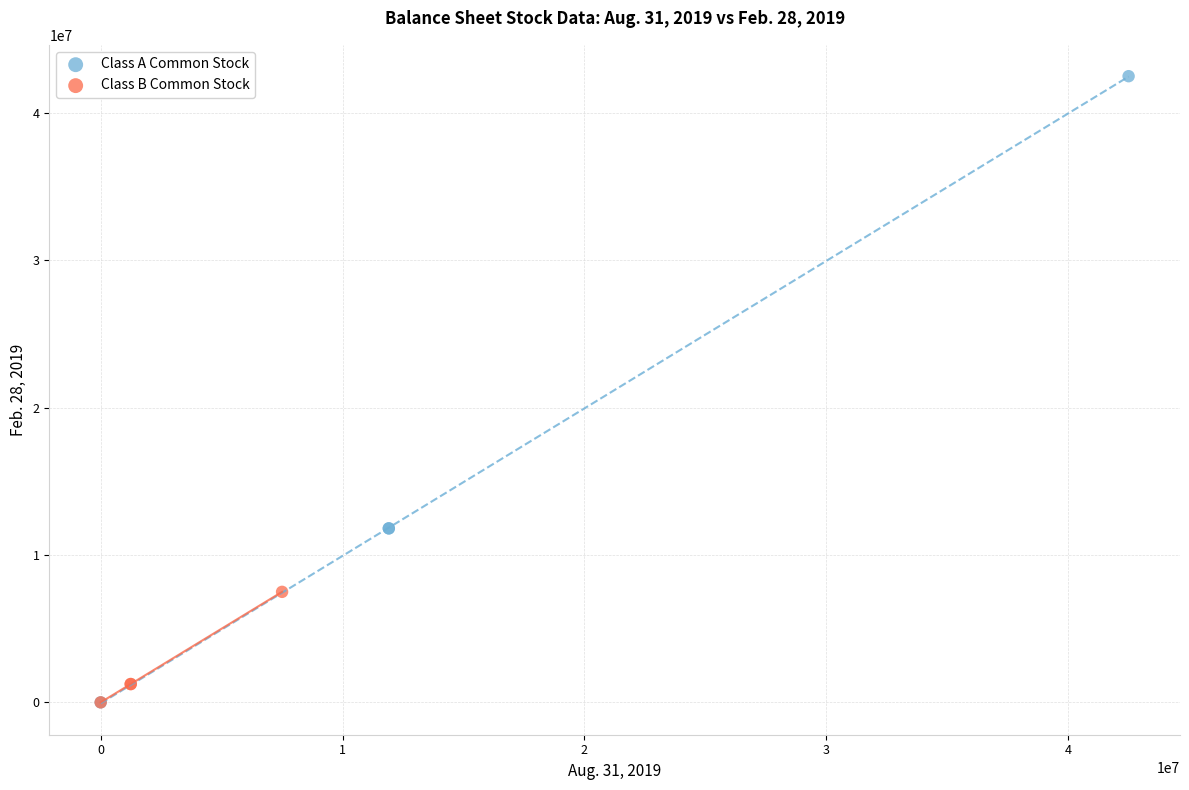

Which series contains the highest Y value?

Class A Common Stock